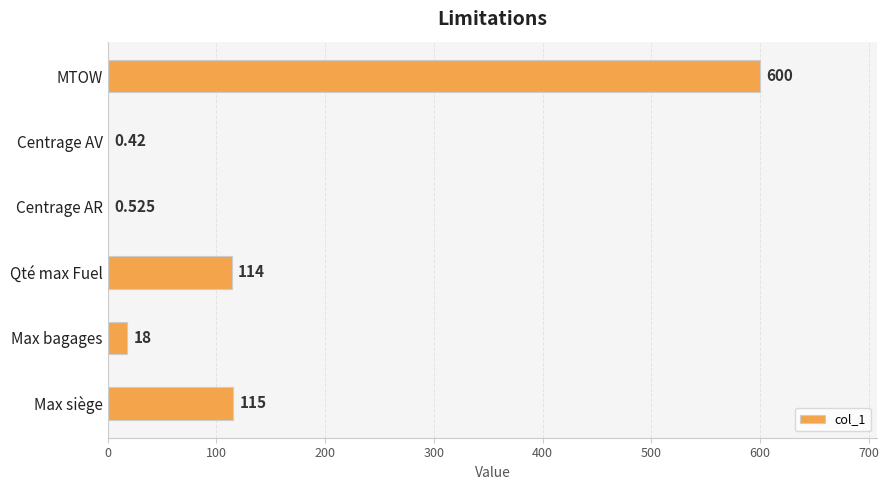

What is the sum of all values?

847.9